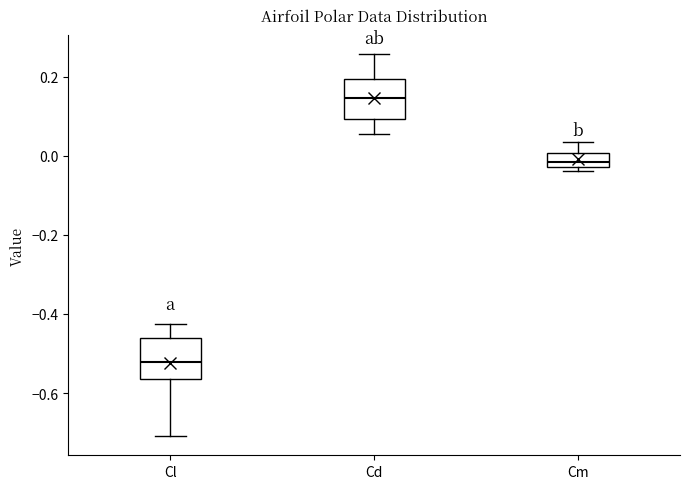

Reading left to right, transcribe this box plot: for each box, give where its median line is, the range the box spans, and where its two whiskers end, as read against the y-axis. The values are not printed on the chart, so give them approximately, as read against the axis.

Cl: median -0.52, box -0.56 to -0.46, whiskers -0.70 to -0.42
Cd: median 0.14, box 0.10 to 0.20, whiskers 0.06 to 0.26
Cm: median -0.02 (just above the box's lower edge), box -0.02 to 0.00, whiskers -0.04 to 0.04